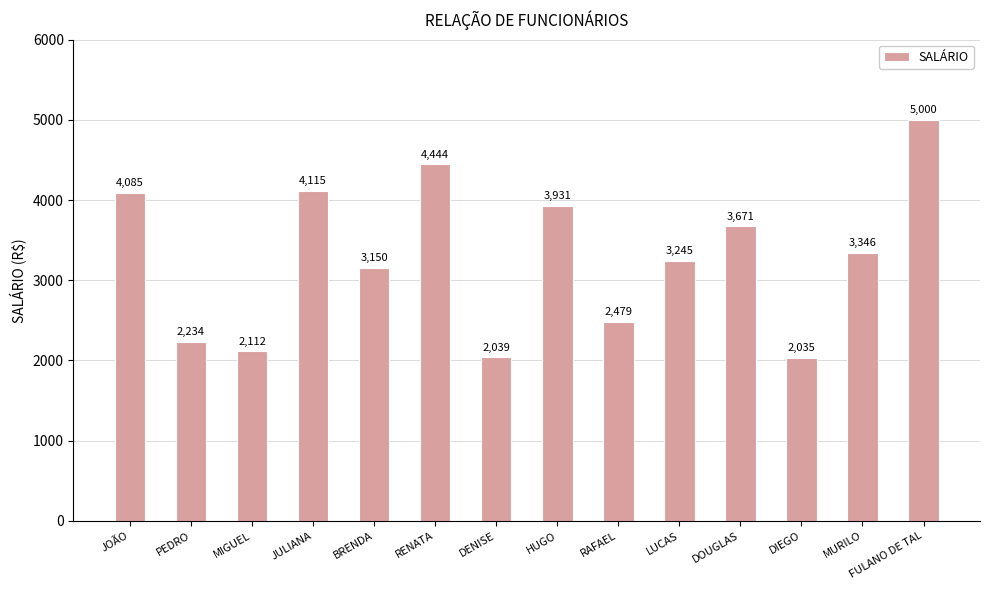

Rank the categories by value from lowest to highest.

DIEGO, DENISE, MIGUEL, PEDRO, RAFAEL, BRENDA, LUCAS, MURILO, DOUGLAS, HUGO, JOÃO, JULIANA, RENATA, FULANO DE TAL